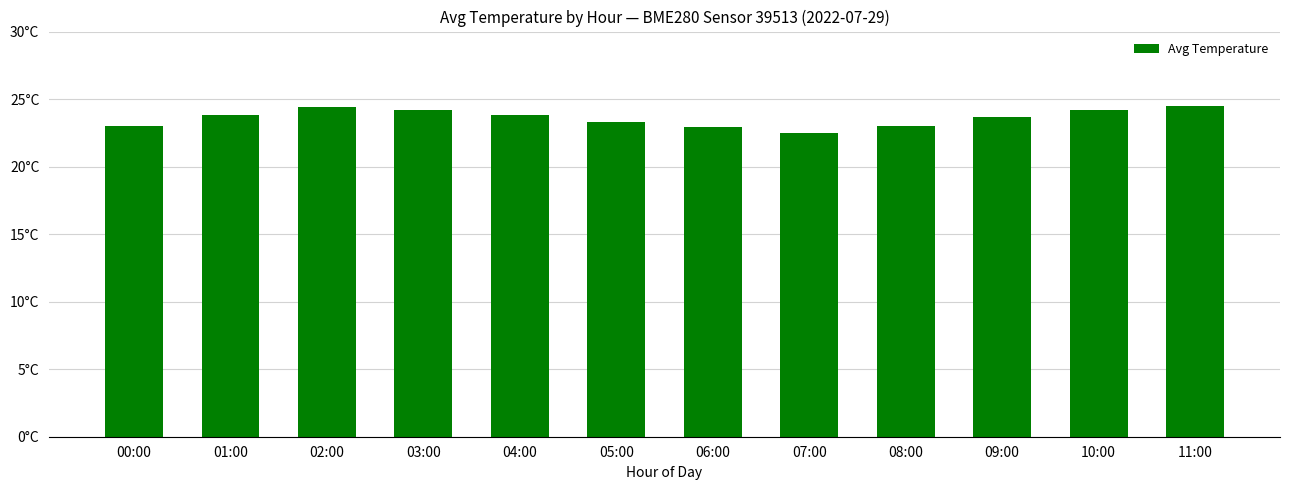

How many distinct data groups are displayed?

1